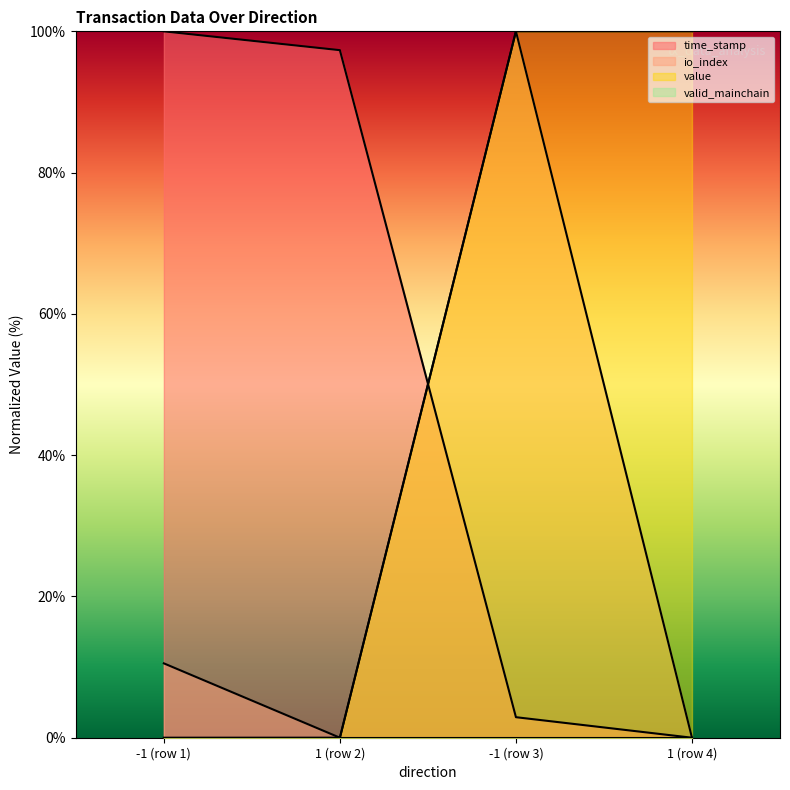

What is the difference between the second highest and second lowest values in the value series?

100.0